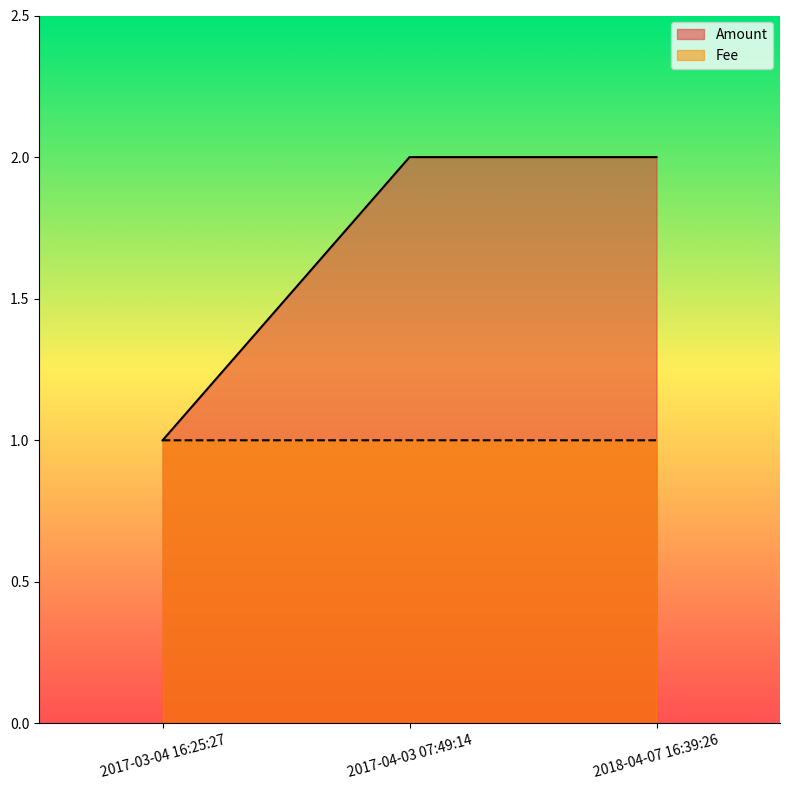

Rank the series at 2018-04-07 16:39:26 from highest to lowest value.

Amount, Fee